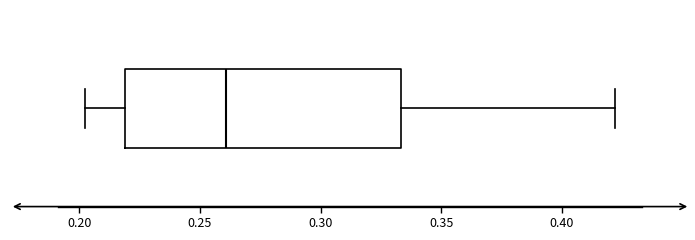

Where is the right edge of the box on the x-axis? The values are not printed on the chart, so give them approximately, as read against the axis.

0.335